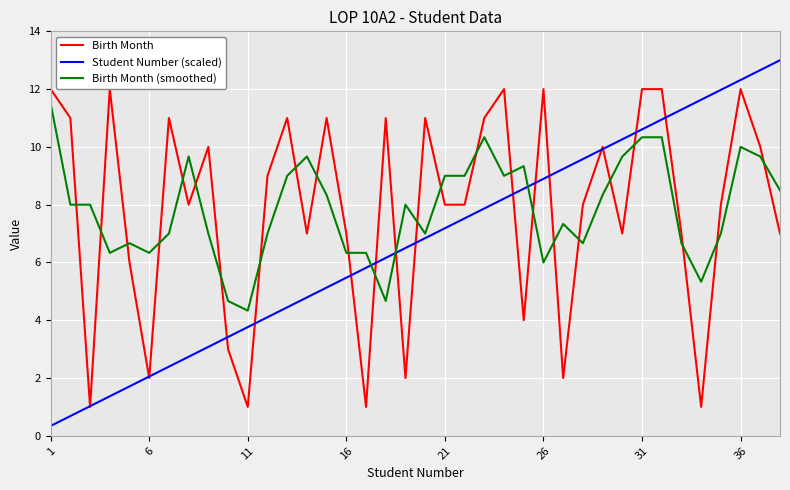

What is the difference between the maximum and minimum values in the Birth Month (smoothed) series?

7.2